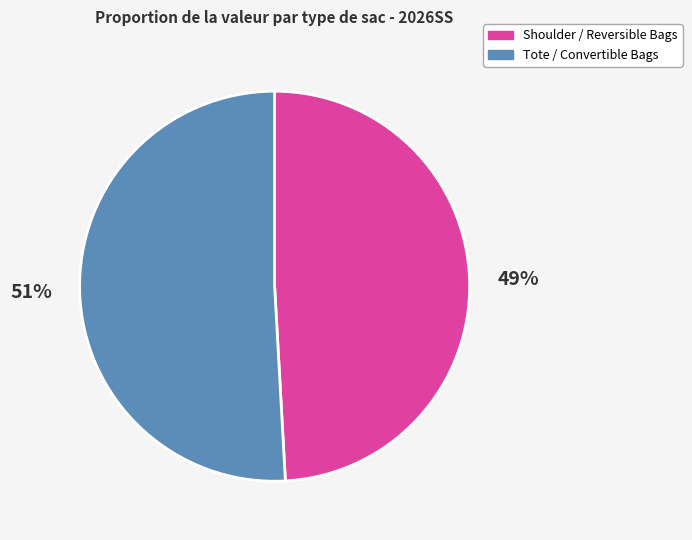

To the nearest percent, what percentage of the pie is Shoulder / Reversible Bags?

49%